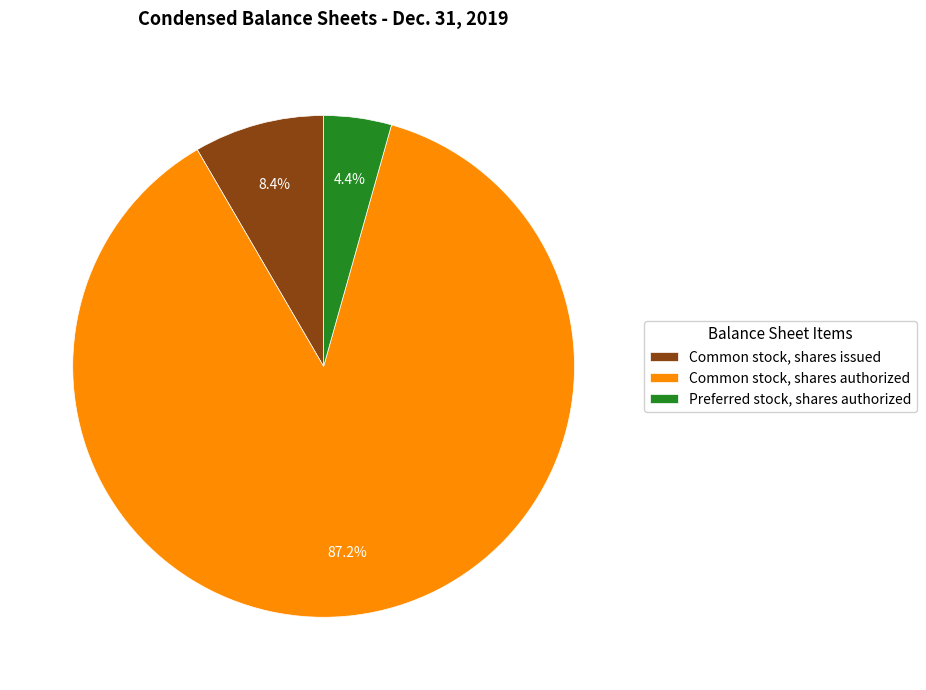

How many slices are in this pie chart?

3